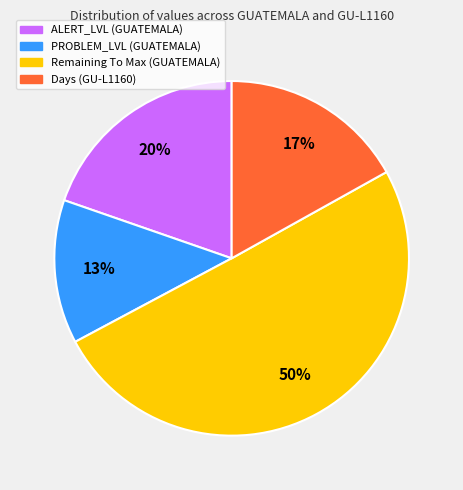

The Remaining To Max (GUATEMALA) slice represents 62% of the pie. True or false?

False